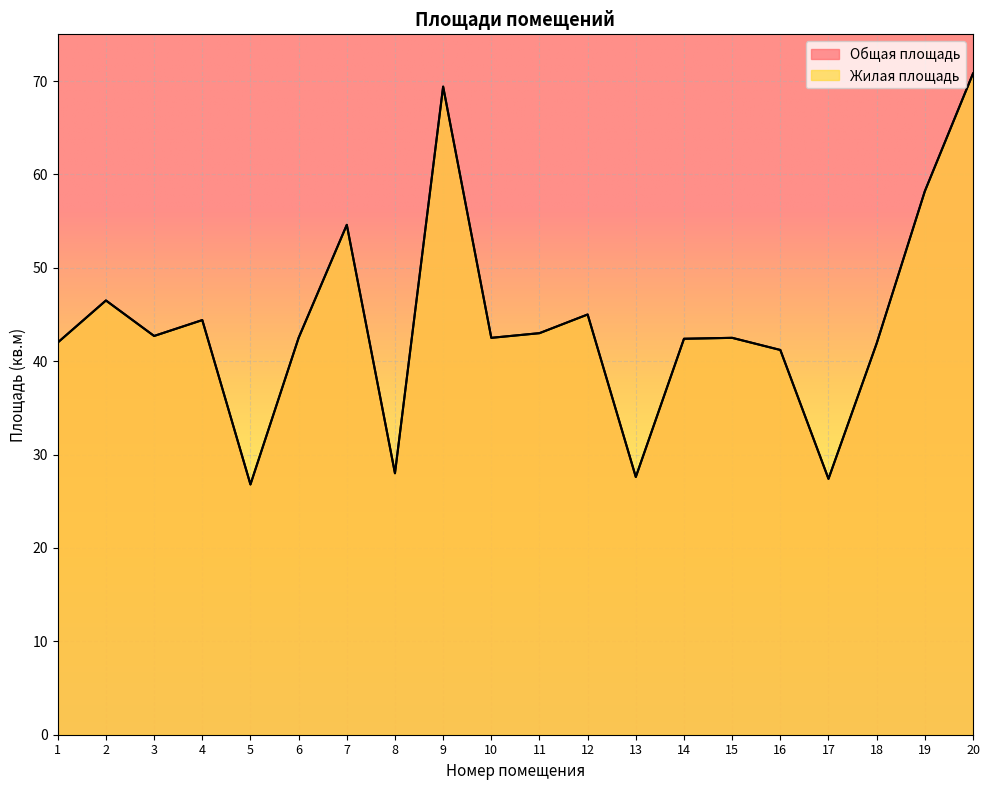

Which series has the largest total across all categories?

Общая площадь